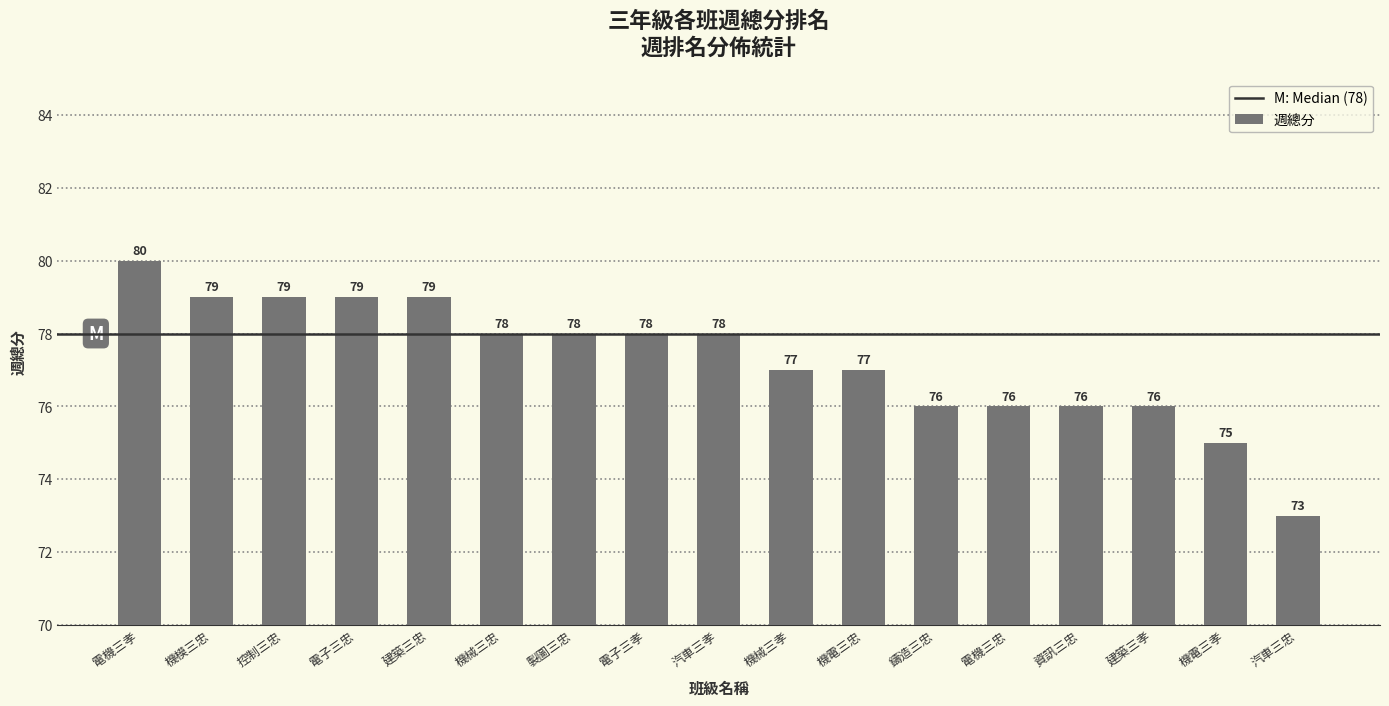

What is the difference between the second highest and minimum values?

6